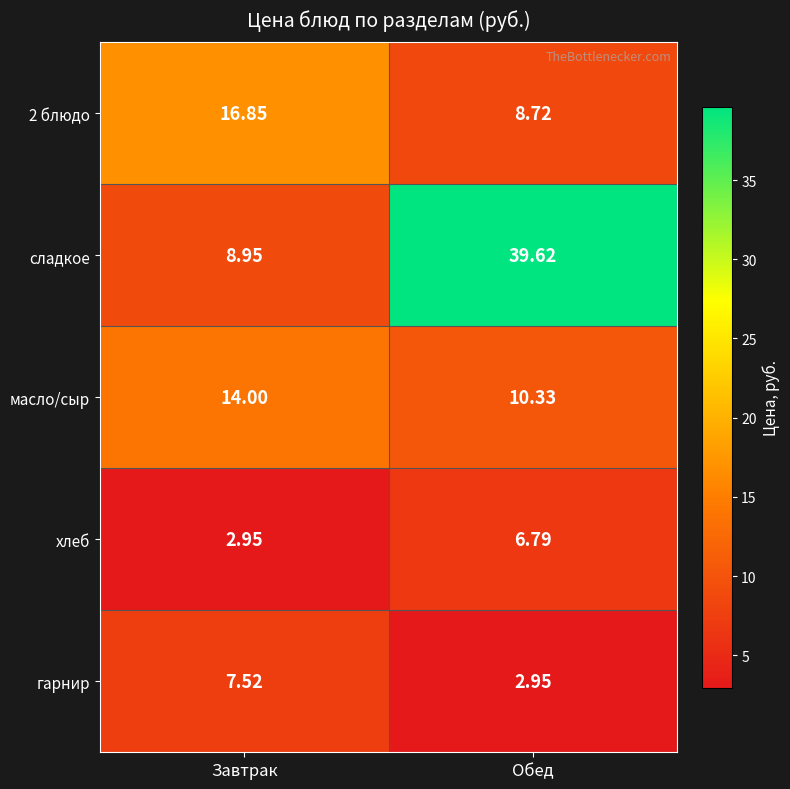

Which series has the largest total across all categories?

сладкое